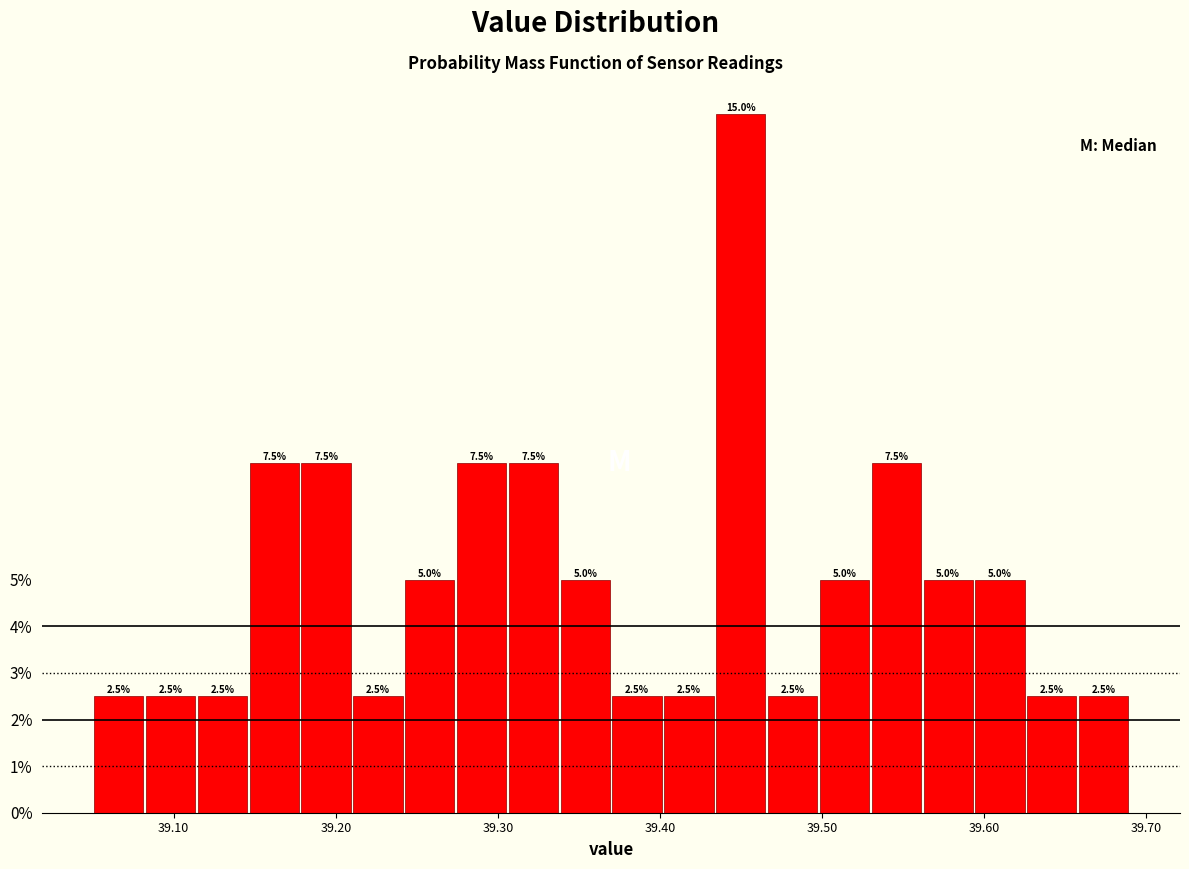

Around what value on the x-axis is the tallest bar? Give the approximate position of its centre, as read against the axis.

39.45